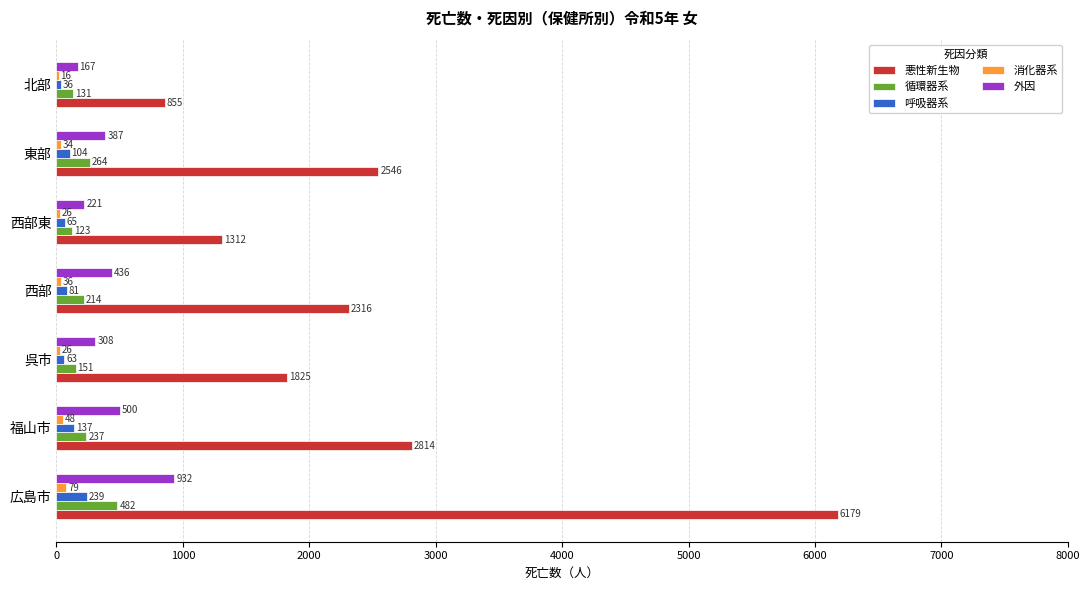

How many distinct data groups are displayed?

5